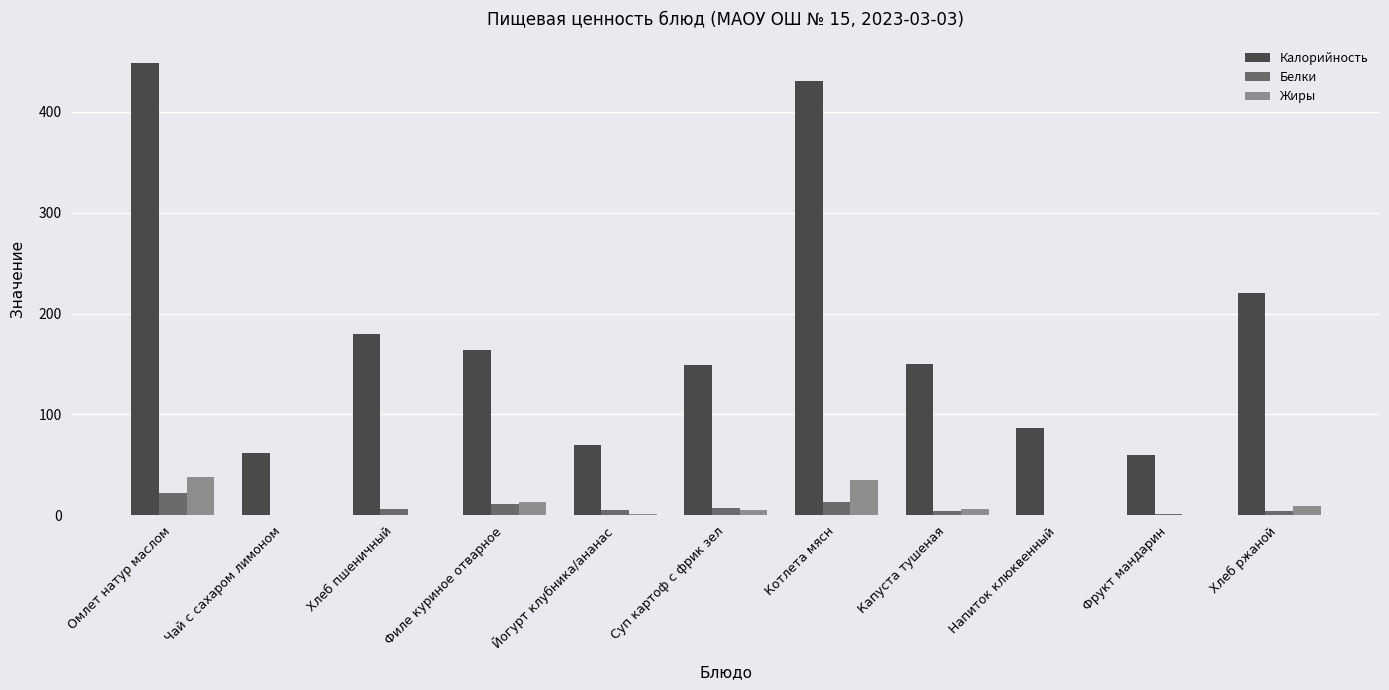

What is the sum of the Жиры values at Йогурт клубника/ананас and Хлеб ржаной?

10.5